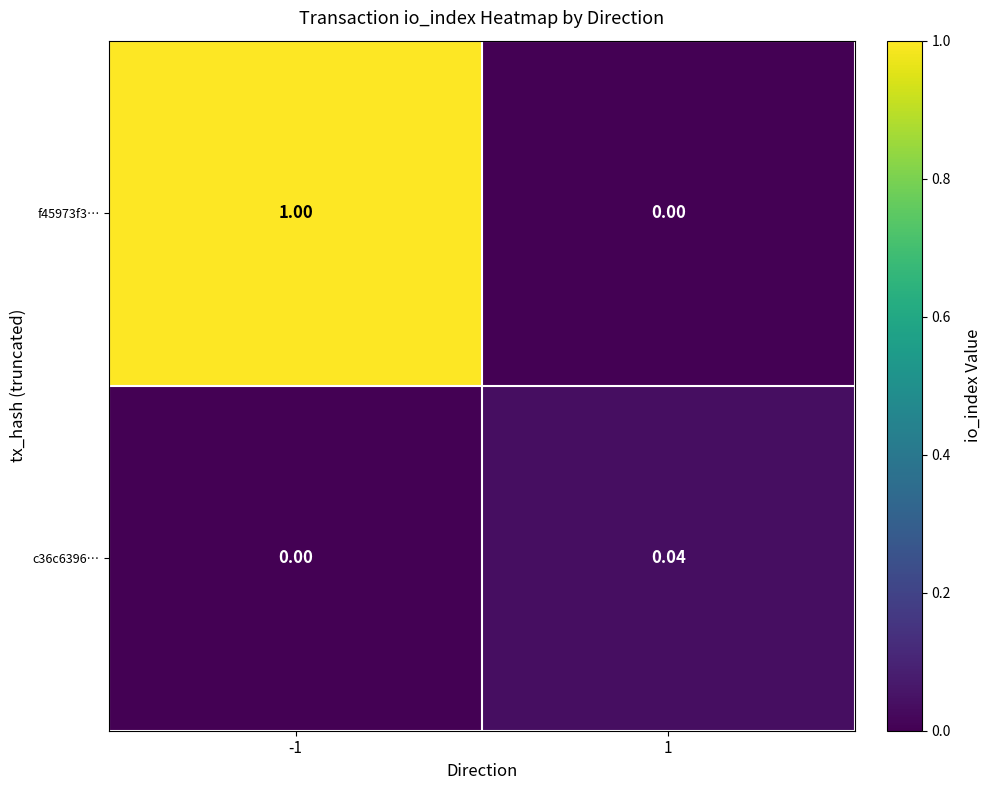

Between -1 and 1, which series saw the biggest shift?

f45973f3…